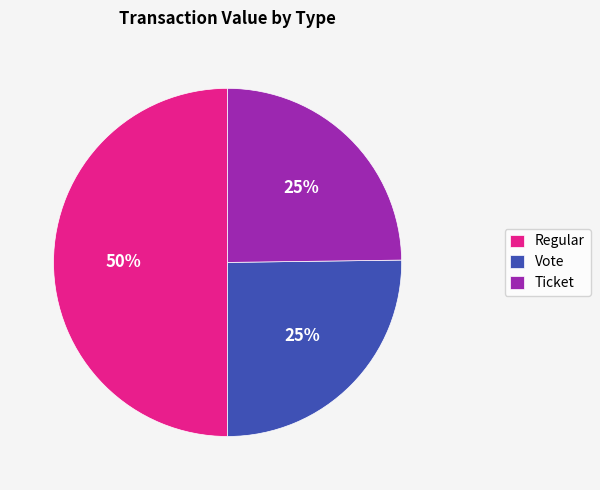

True or false: Vote accounts for 32% of the total.

False